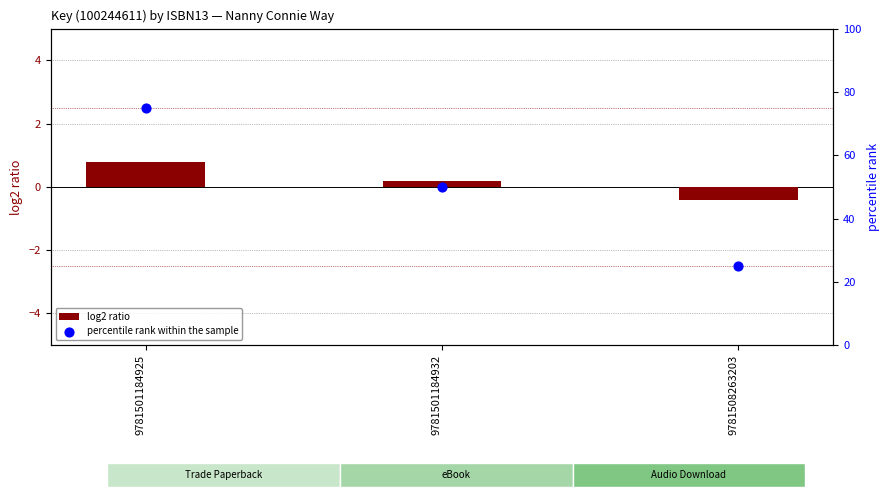

At which category is the sum across all series the highest?

9781501184925